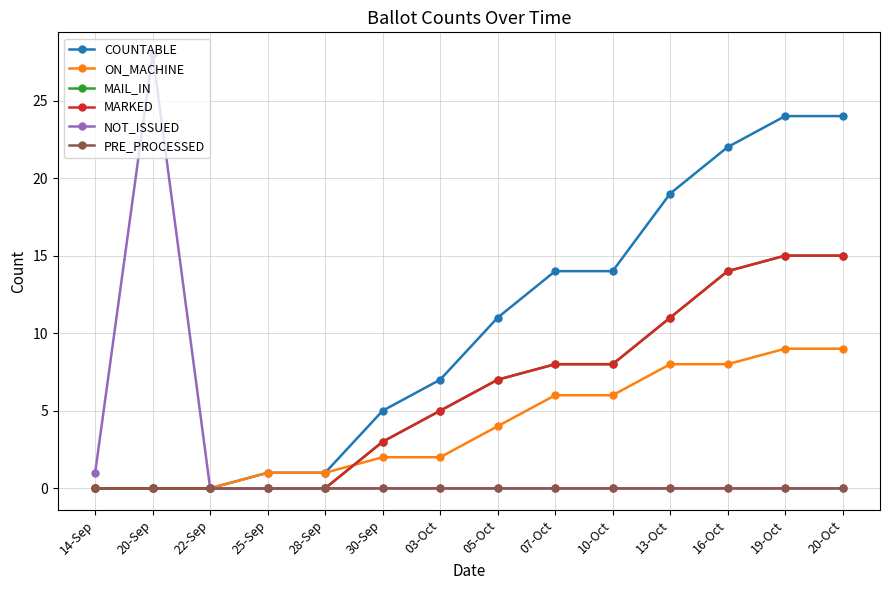

At which category does NOT_ISSUED reach its first local peak?

20-Sep